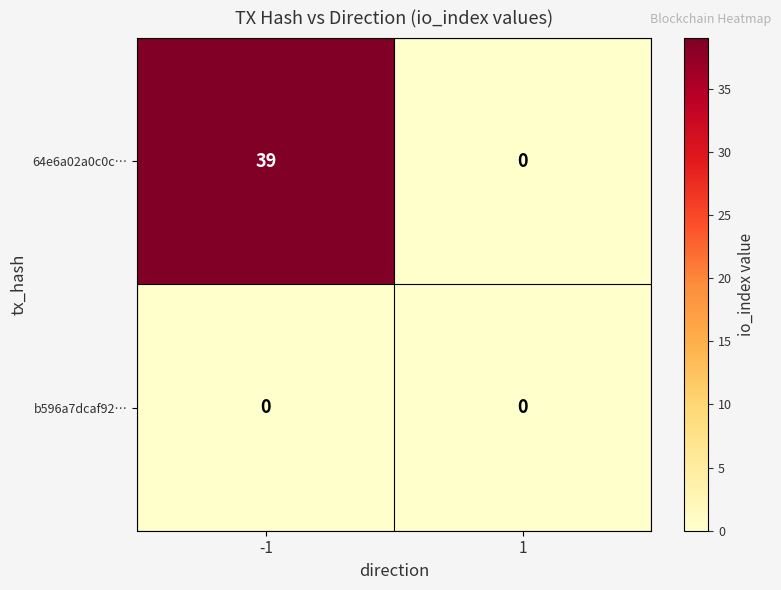

Reading left to right, transcribe all the data shown in this chart.

64e6a02a0c0c…: -1=39	1=0
b596a7dcaf92…: -1=0	1=0